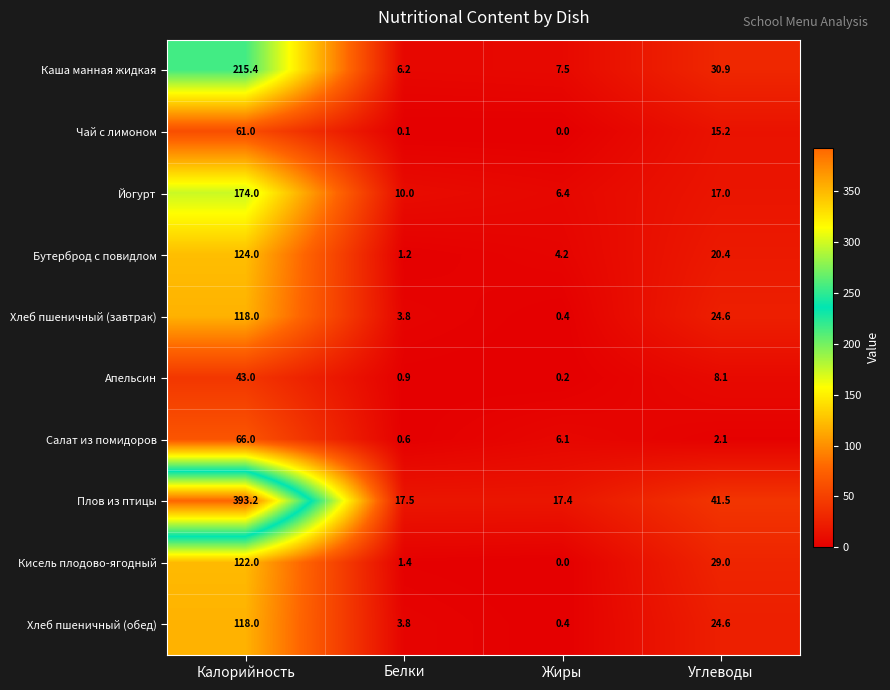

Which label corresponds to the smallest value in the chart?

Жиры